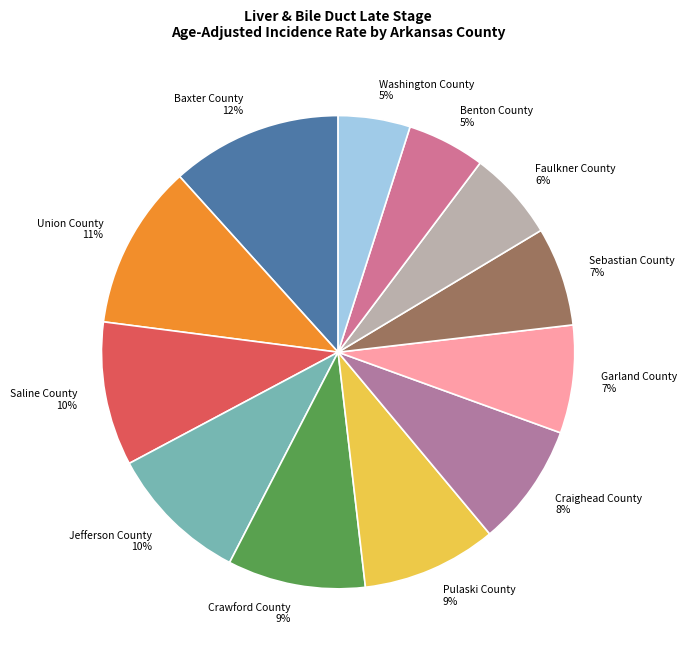

Combined, do Garland County and Washington County account for over 50%?

No